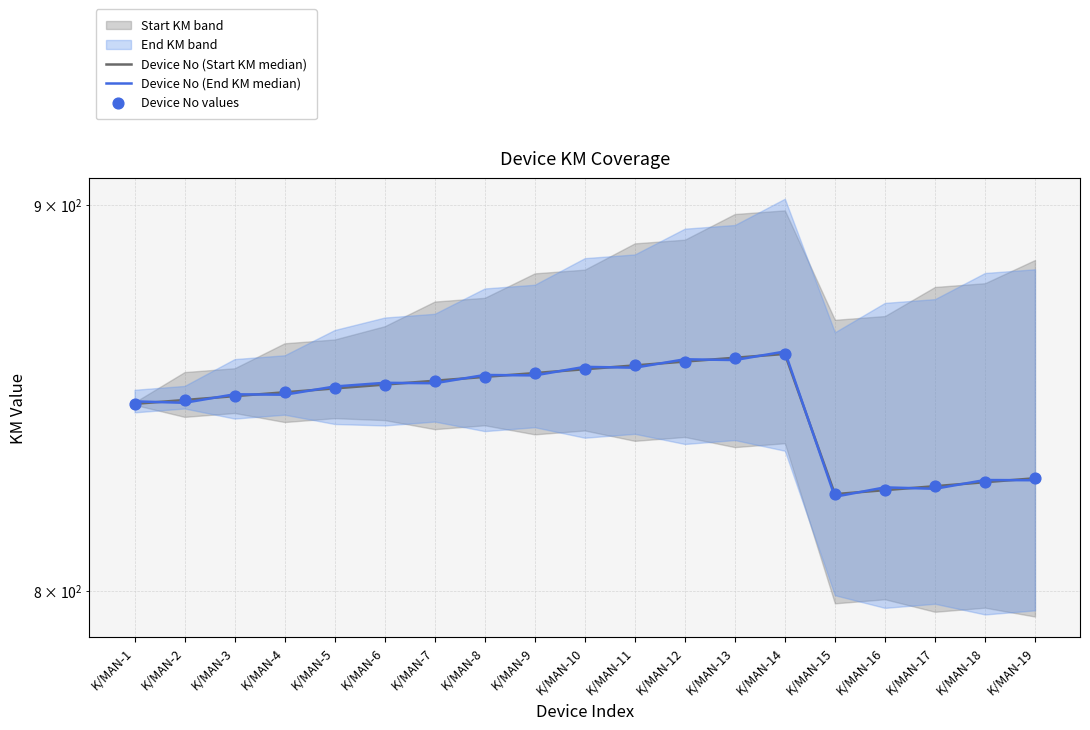

At how many categories does at least one series exceed 839?

14